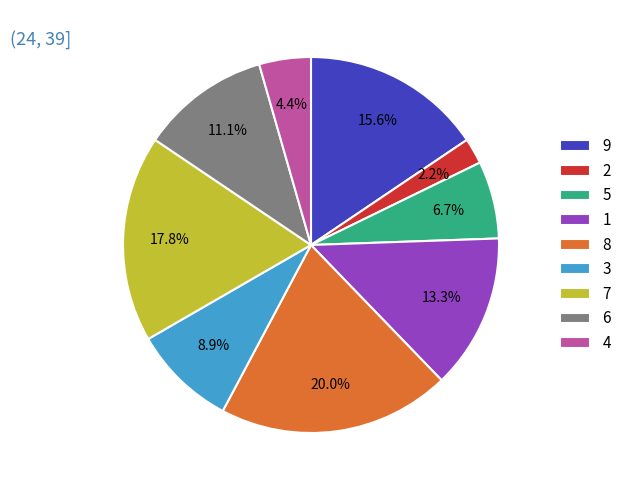

What is the ratio of the value at 2 to the value at 1?

0.2